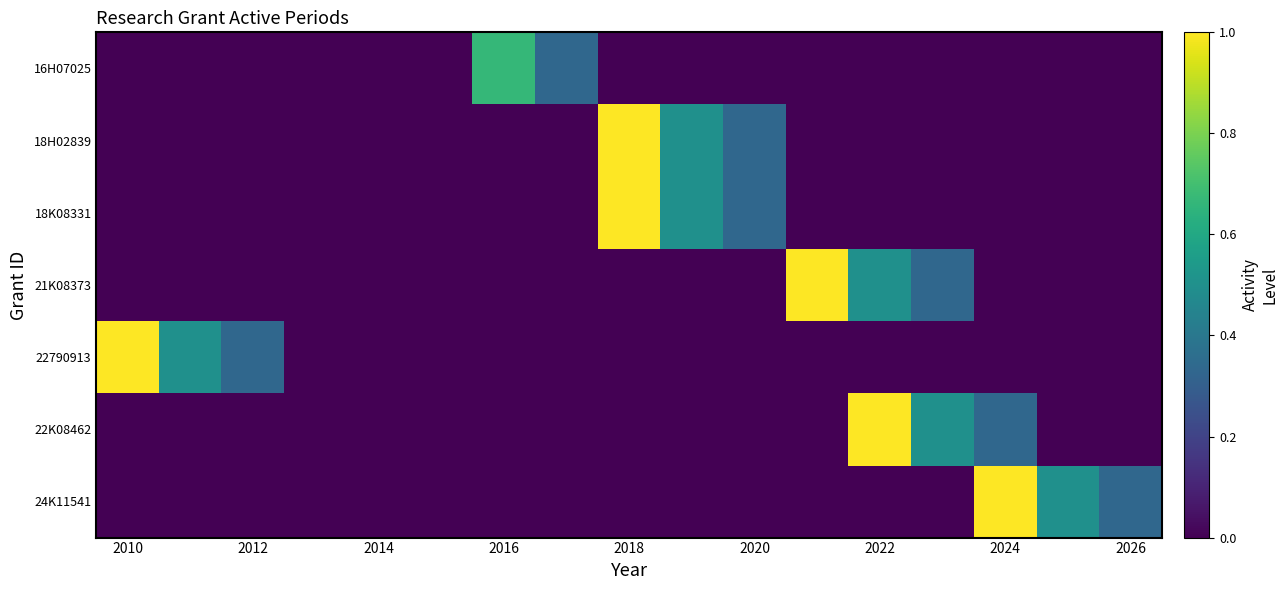

Which series has the largest total across all categories?

18H02839